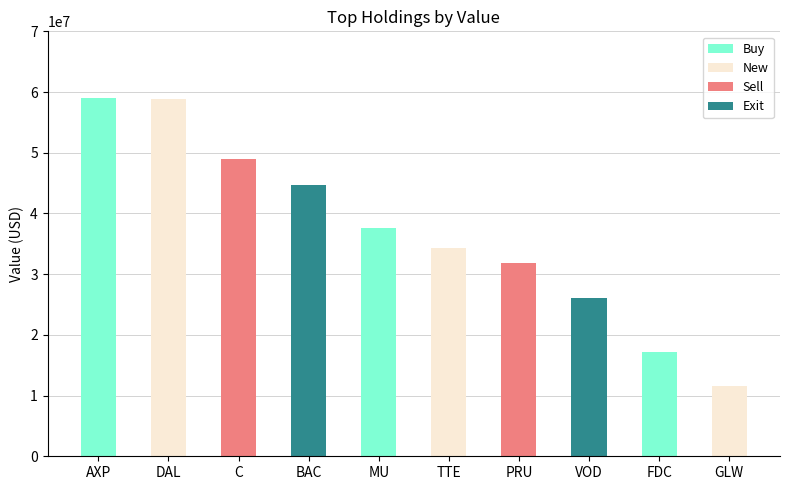

Read the value at MU.

37531000